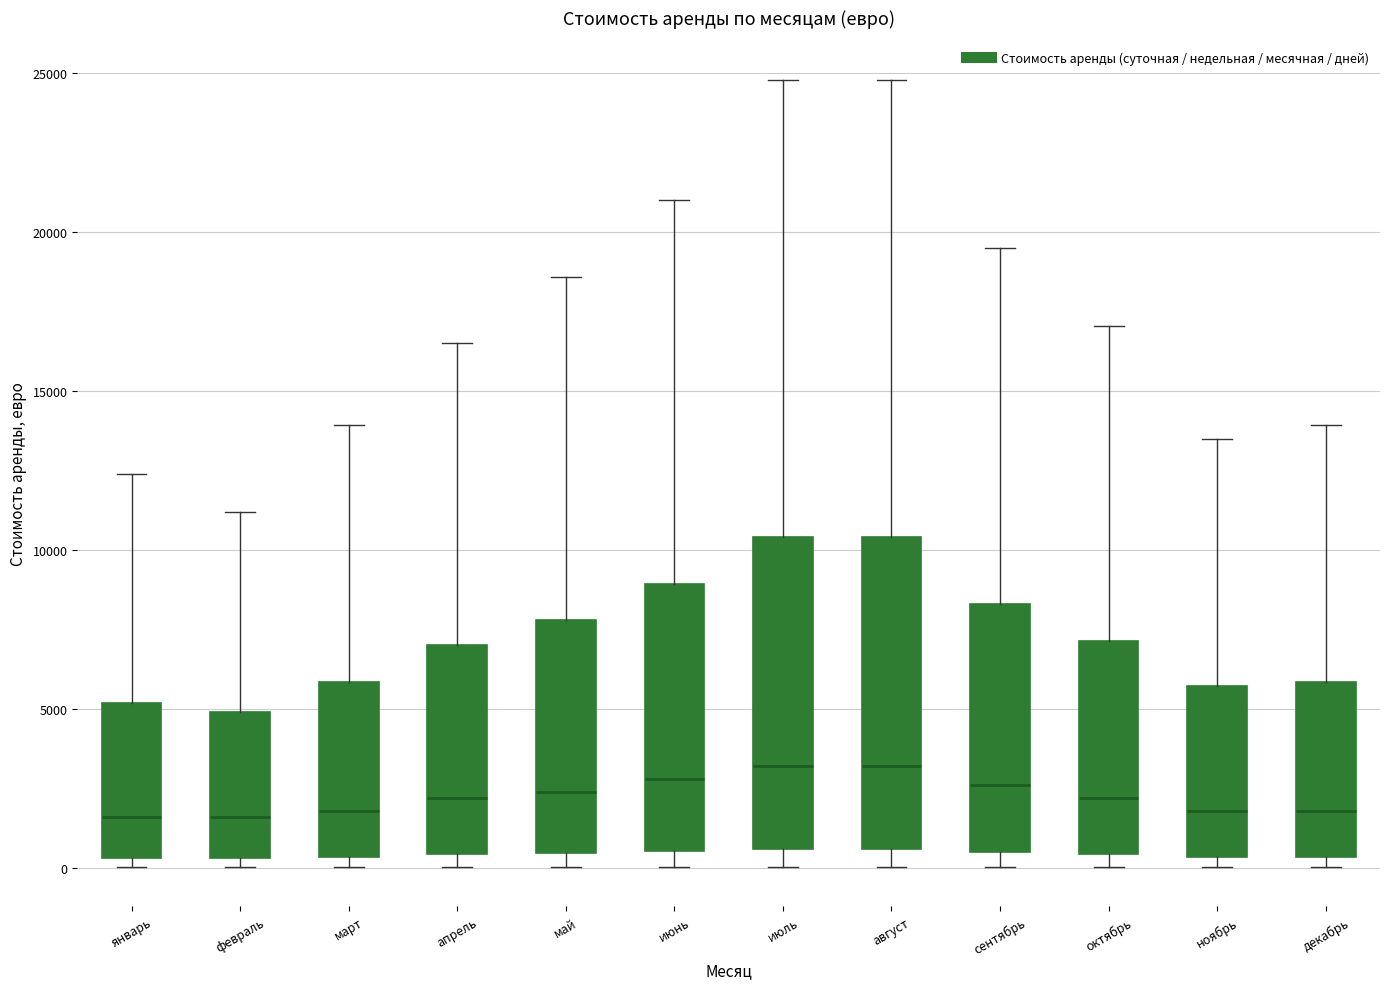

Reading left to right, transcribe this box plot: for each box, give where its median line is, the range the box spans, and where its two whiskers end, as read against the y-axis. The values are not printed on the chart, so give them approximately, as read against the axis.

январь: median 1500, box 500 to 5000, whiskers 0 to 12500
февраль: median 1500, box 500 to 5000, whiskers 0 to 11000
март: median 2000, box 500 to 6000, whiskers 0 to 14000
апрель: median 2000, box 500 to 7000, whiskers 0 to 16500
май: median 2500, box 500 to 8000, whiskers 0 to 18500
июнь: median 3000, box 500 to 9000, whiskers 0 to 21000
июль: median 3000, box 500 to 10500, whiskers 0 to 25000
август: median 3000, box 500 to 10500, whiskers 0 to 25000
сентябрь: median 2500, box 500 to 8500, whiskers 0 to 19500
октябрь: median 2000, box 500 to 7000, whiskers 0 to 17000
ноябрь: median 2000, box 500 to 5500, whiskers 0 to 13500
декабрь: median 2000, box 500 to 6000, whiskers 0 to 14000